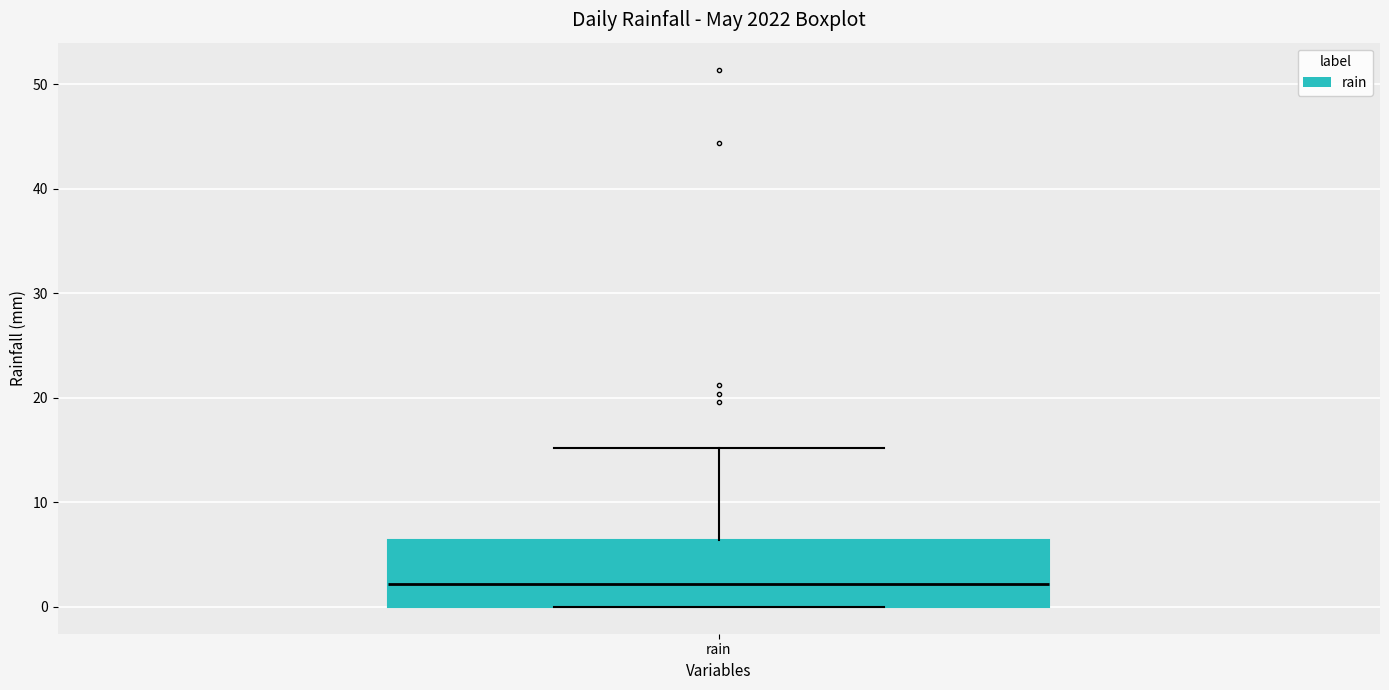

Read this box plot against the y-axis: the position of the median line, the range covered by the box, and the ends of both whiskers. The values are not printed on the chart, so give them approximately, as read against the axis.

median 2, box 0 to 6, whiskers 0 to 15